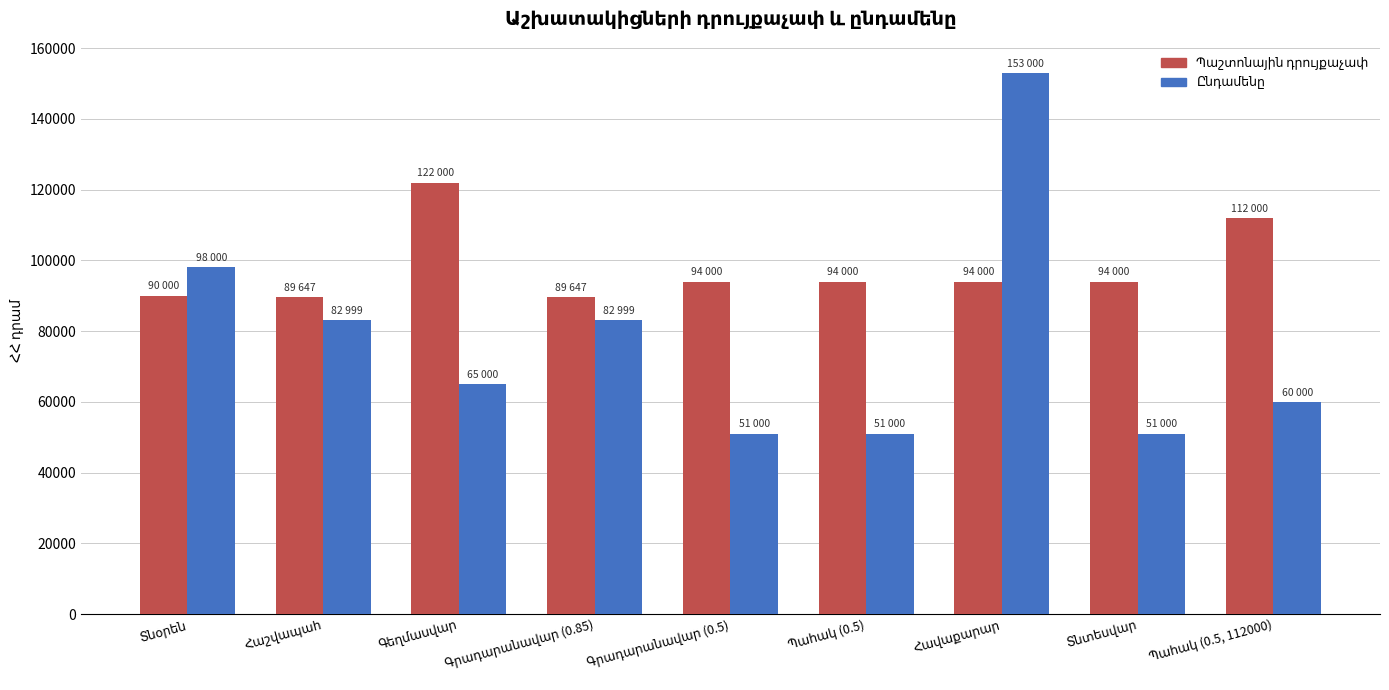

At how many categories does at least one series exceed 78574?

9